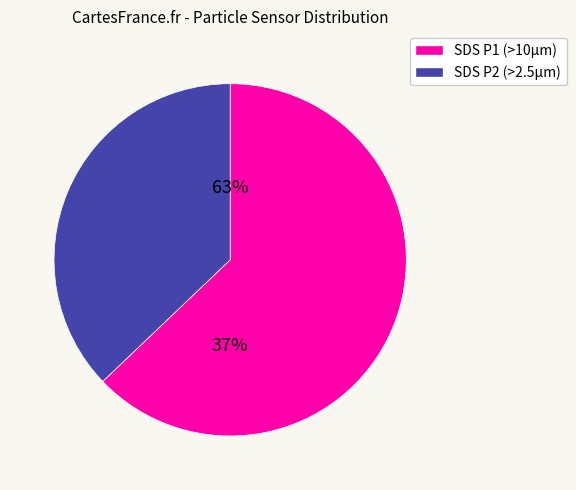

Is there a majority slice in this chart?

Yes